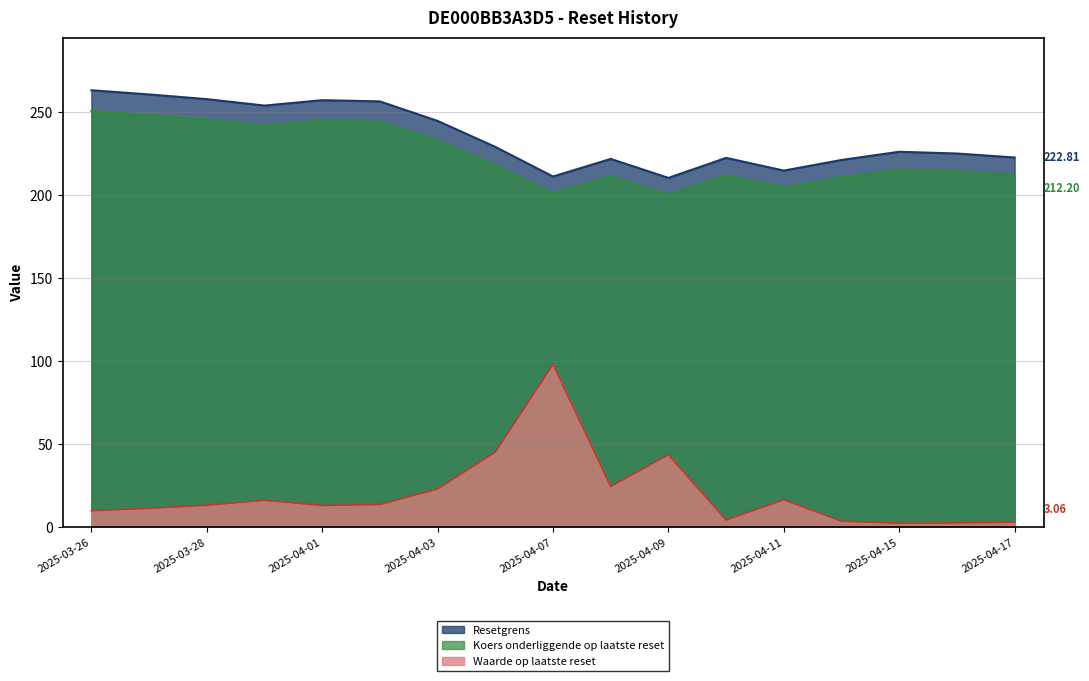

Is it true that Resetgrens equals 254.1 at 2025-03-31?

True